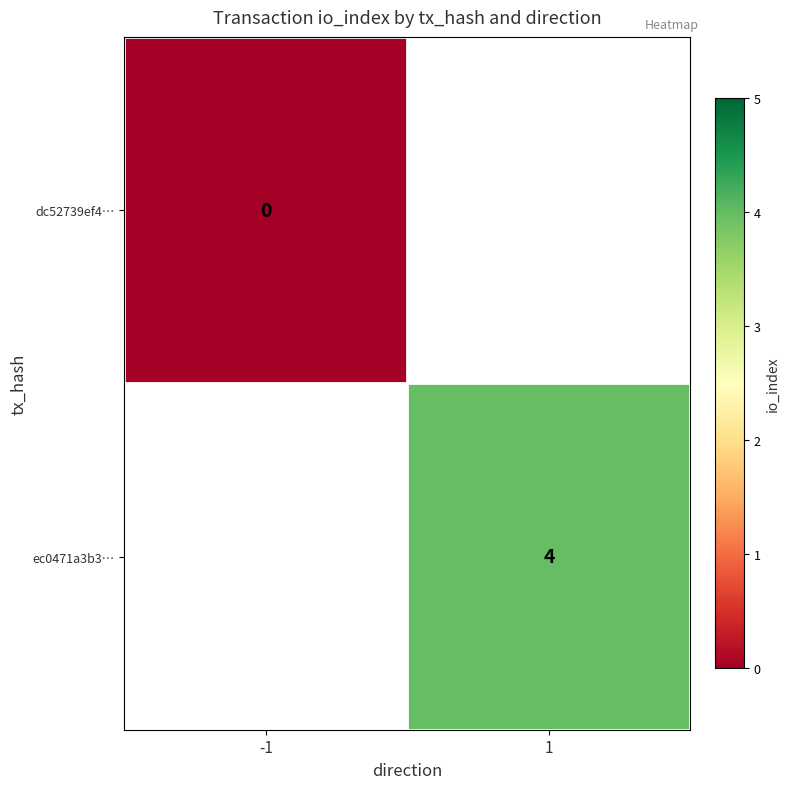

What is the greatest value displayed?

4.0